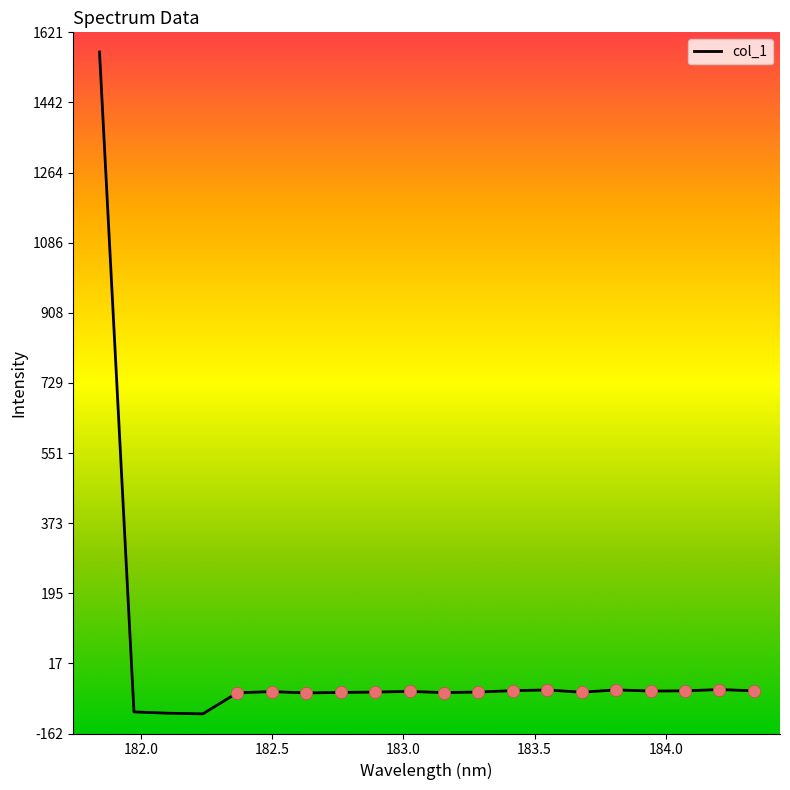

What is the minimum value shown in the chart?

-111.7